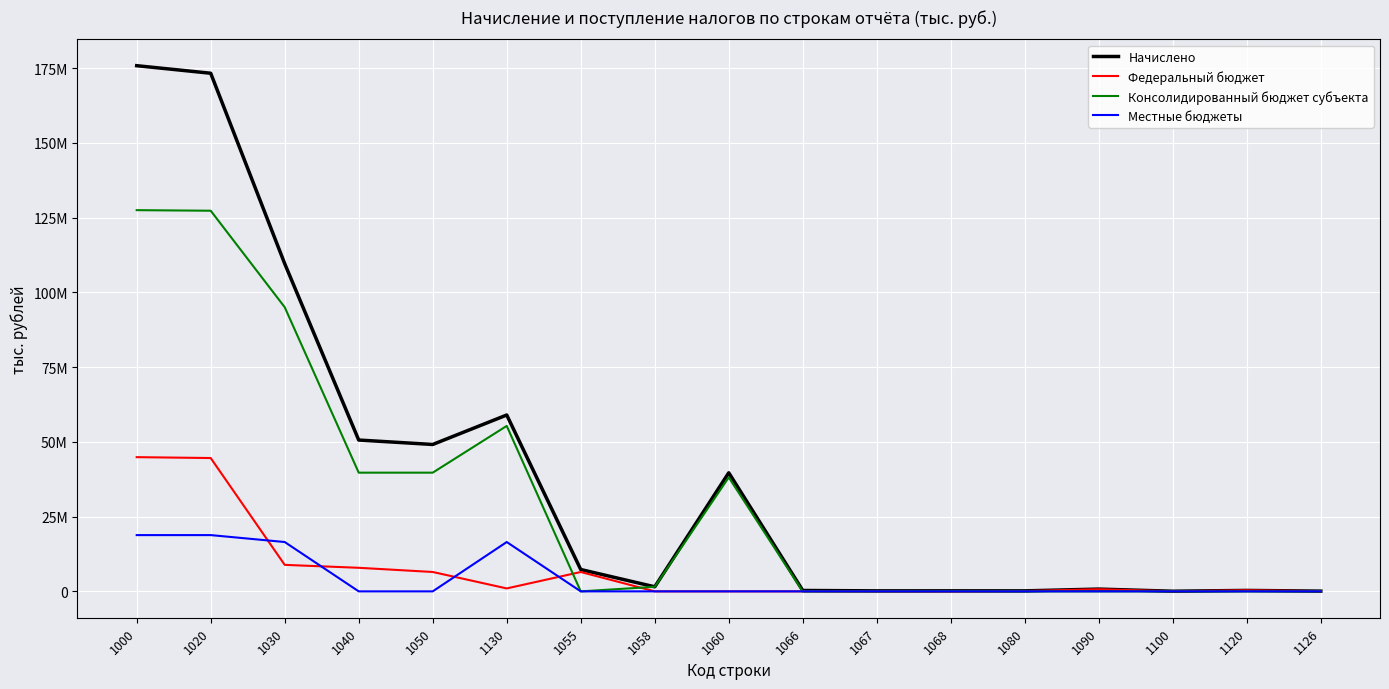

Reading right to left, extract all data points from this chart.

Начислено: 76695	312695	44443	761797	165523	176765	169396	295628	39659656	1522168	7310575	58988558	49134188	50615267	109603825	173300460	175827093
Федеральный бюджет: 64208	365566	28598	711787	111387	0	7989	0	0	0	6477398	981174	6481818	7883288	8864462	44594914	44891364
Консолидированный бюджет субъекта: 0	0	0	0	0	80832	0	-26173	38125477	1524177	0	55340305	39704313	39704313	95044618	127314172	127506506
Местные бюджеты: 0	0	0	0	0	0	0	0	0	0	0	16503498	0	0	16503498	18819477	18819508